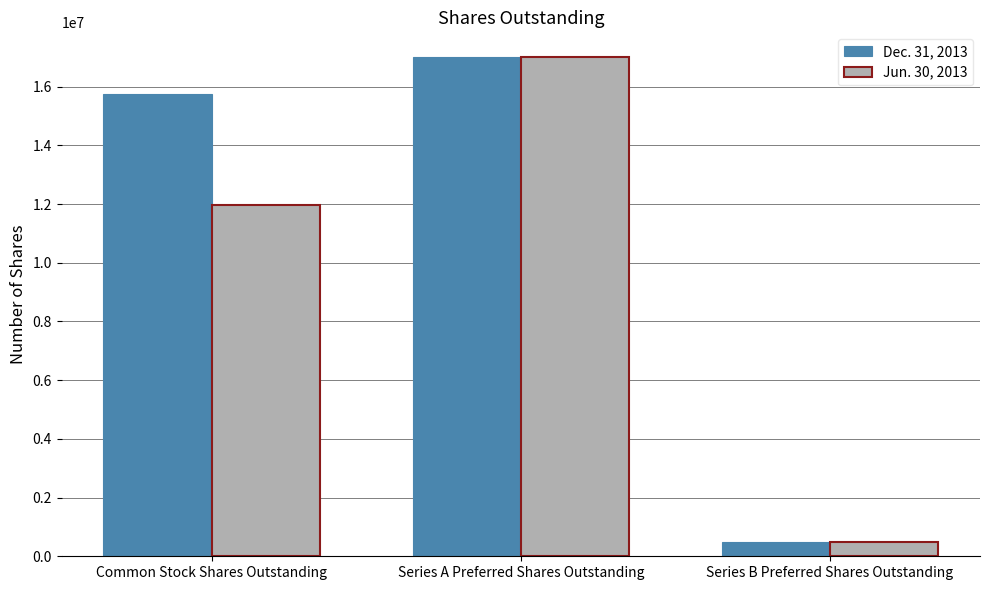

The value of Jun. 30, 2013 at Common Stock Shares Outstanding is 17149232. True or false?

False